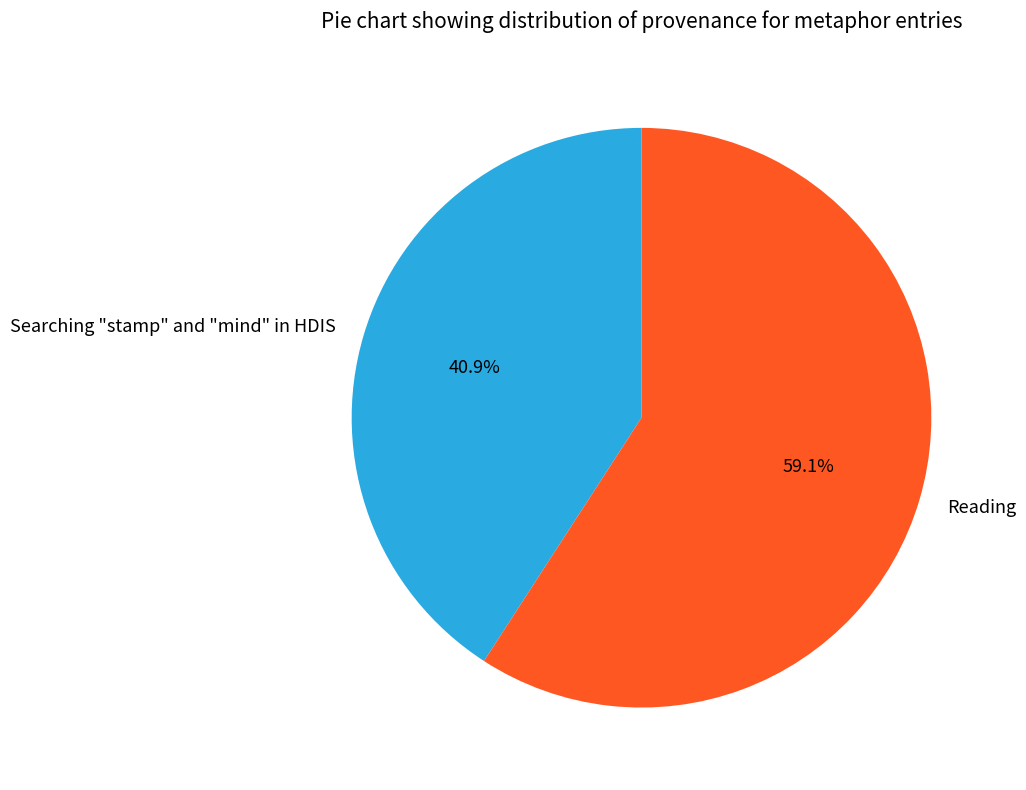

Is it true that Reading is 67% of the pie?

False